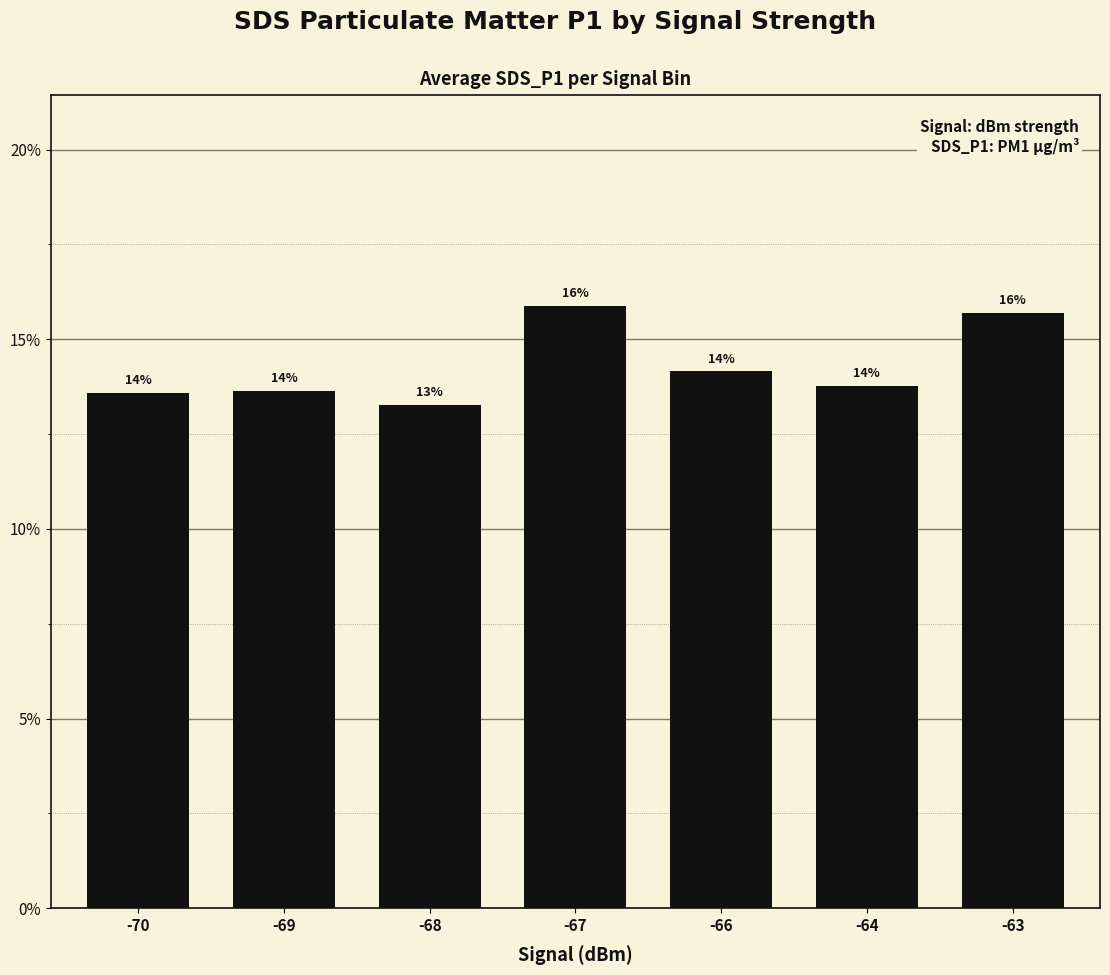

Count the values in the range 13 to 15.

5